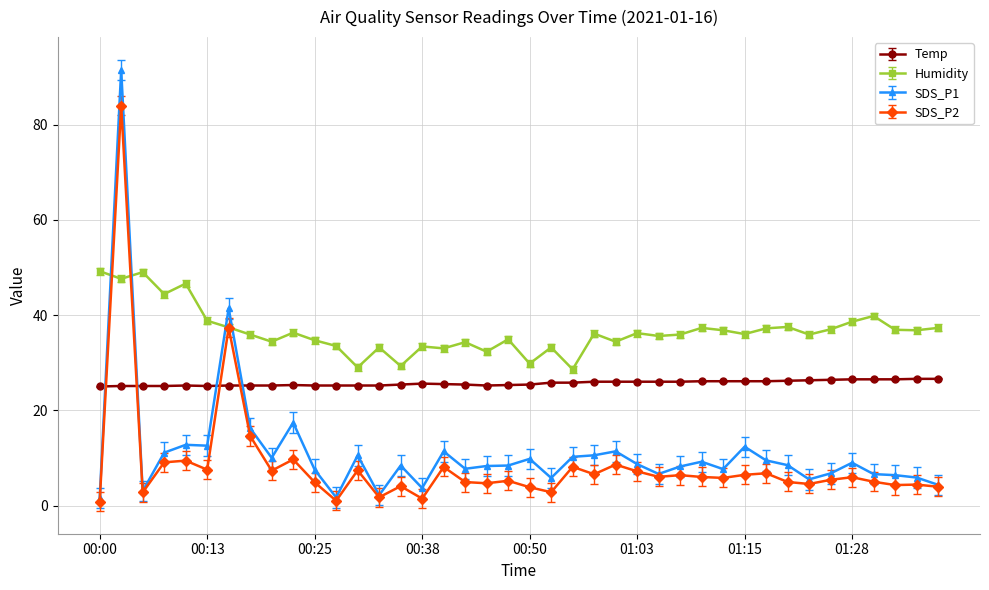

After their last crossing, which series has the higher values: SDS_P2 or Temp?

Temp